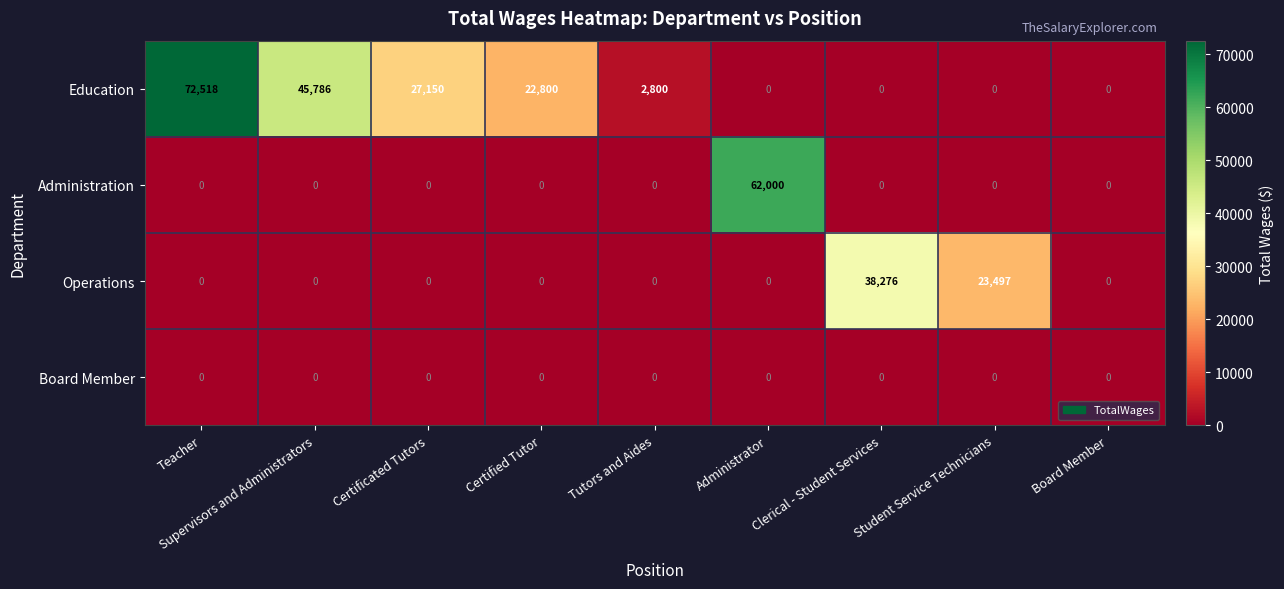

List the series in order of their peak value, lowest first.

Board Member, Operations, Administration, Education